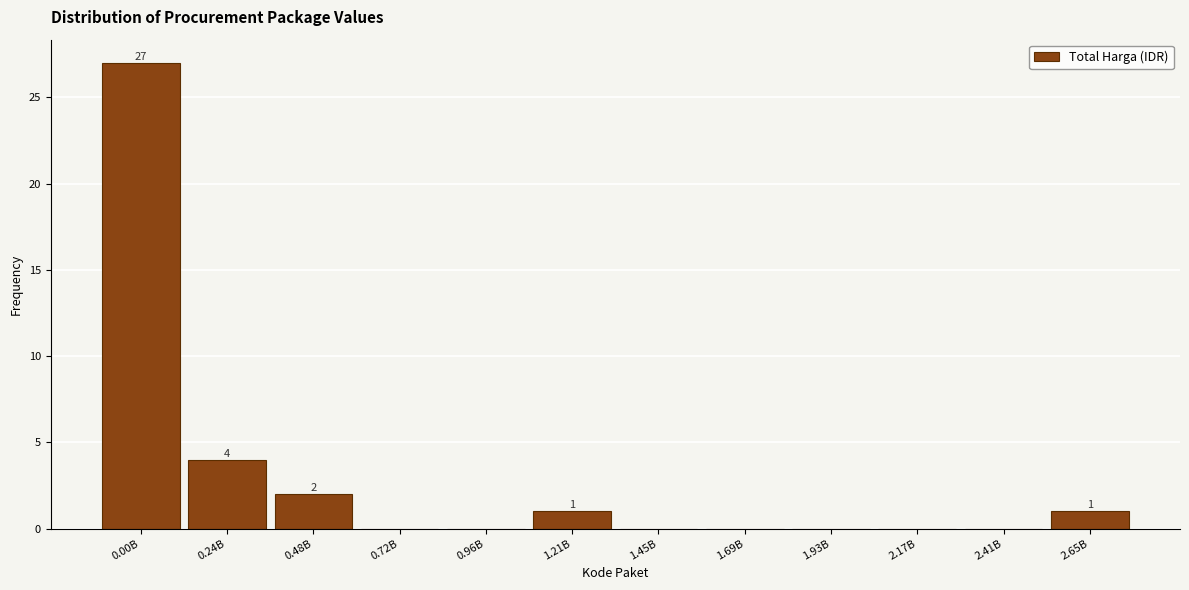

Reading left to right, what are all the values shown in this chart?

0.00B=27	0.24B=4	0.48B=2	0.72B=0	0.96B=0	1.21B=1	1.45B=0	1.69B=0	1.93B=0	2.17B=0	2.41B=0	2.65B=1